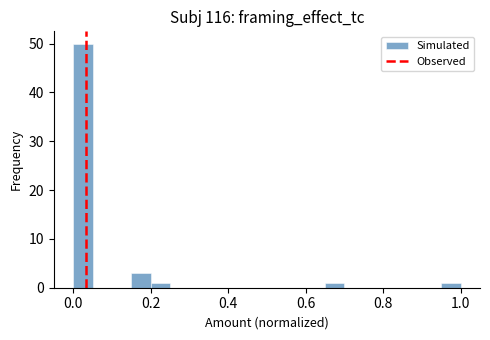

Read against the x-axis, roughly where is the centre of the tallest bar?

0.02